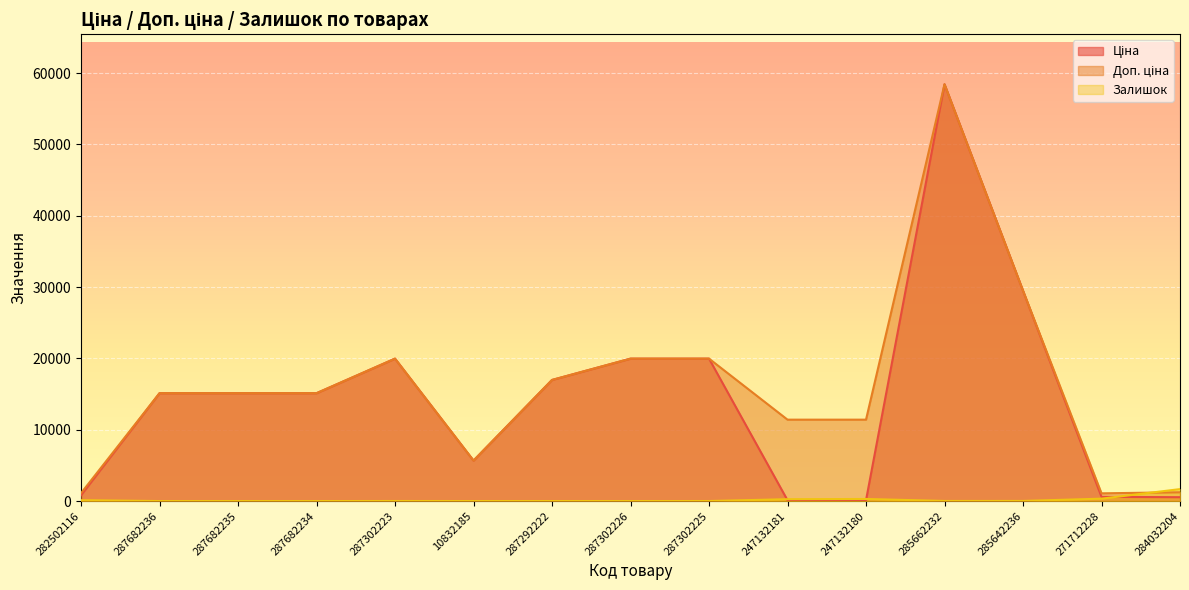

At which category does Ціна reach its first local valley?

10832185